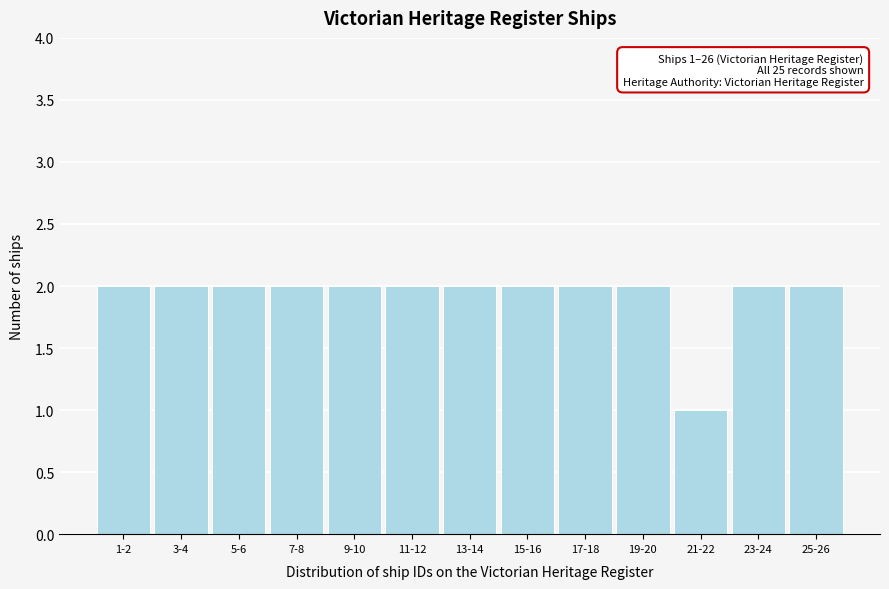

Reading right to left, what are all the values shown in this chart?

25-26=2	23-24=2	21-22=1	19-20=2	17-18=2	15-16=2	13-14=2	11-12=2	9-10=2	7-8=2	5-6=2	3-4=2	1-2=2